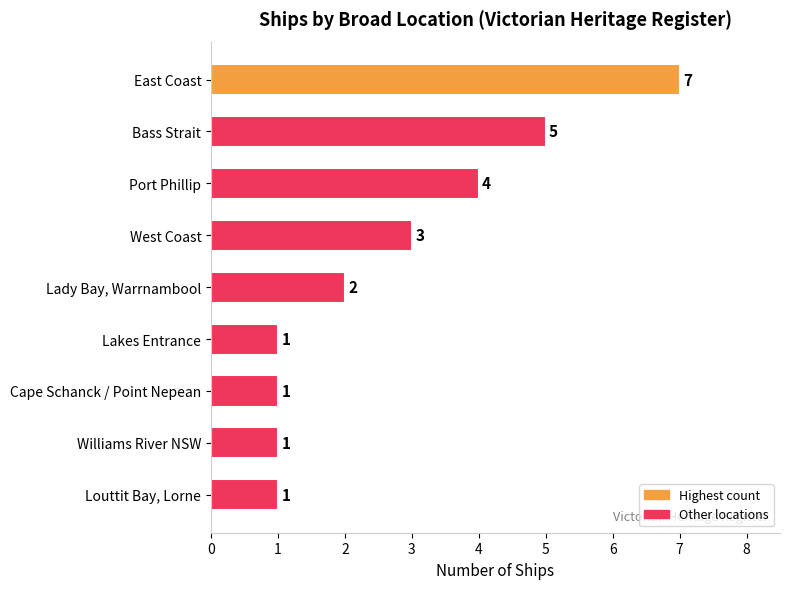

What is the sum of all values?

25